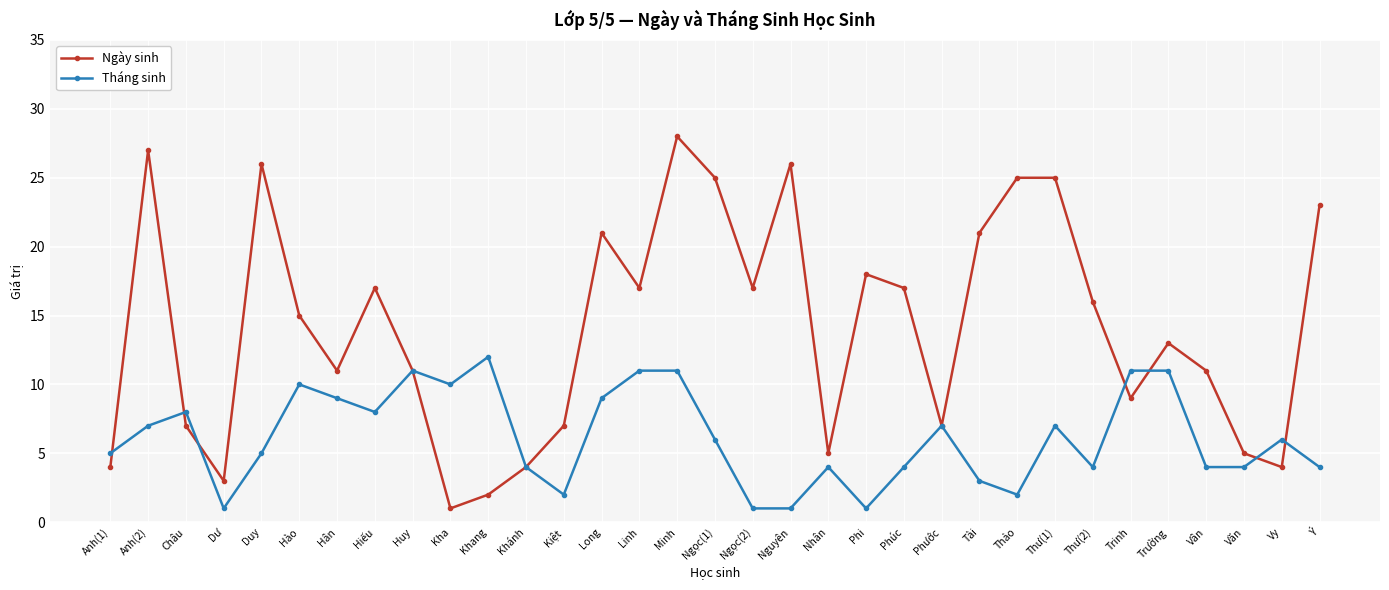

What is the minimum value for Ngày sinh?

1